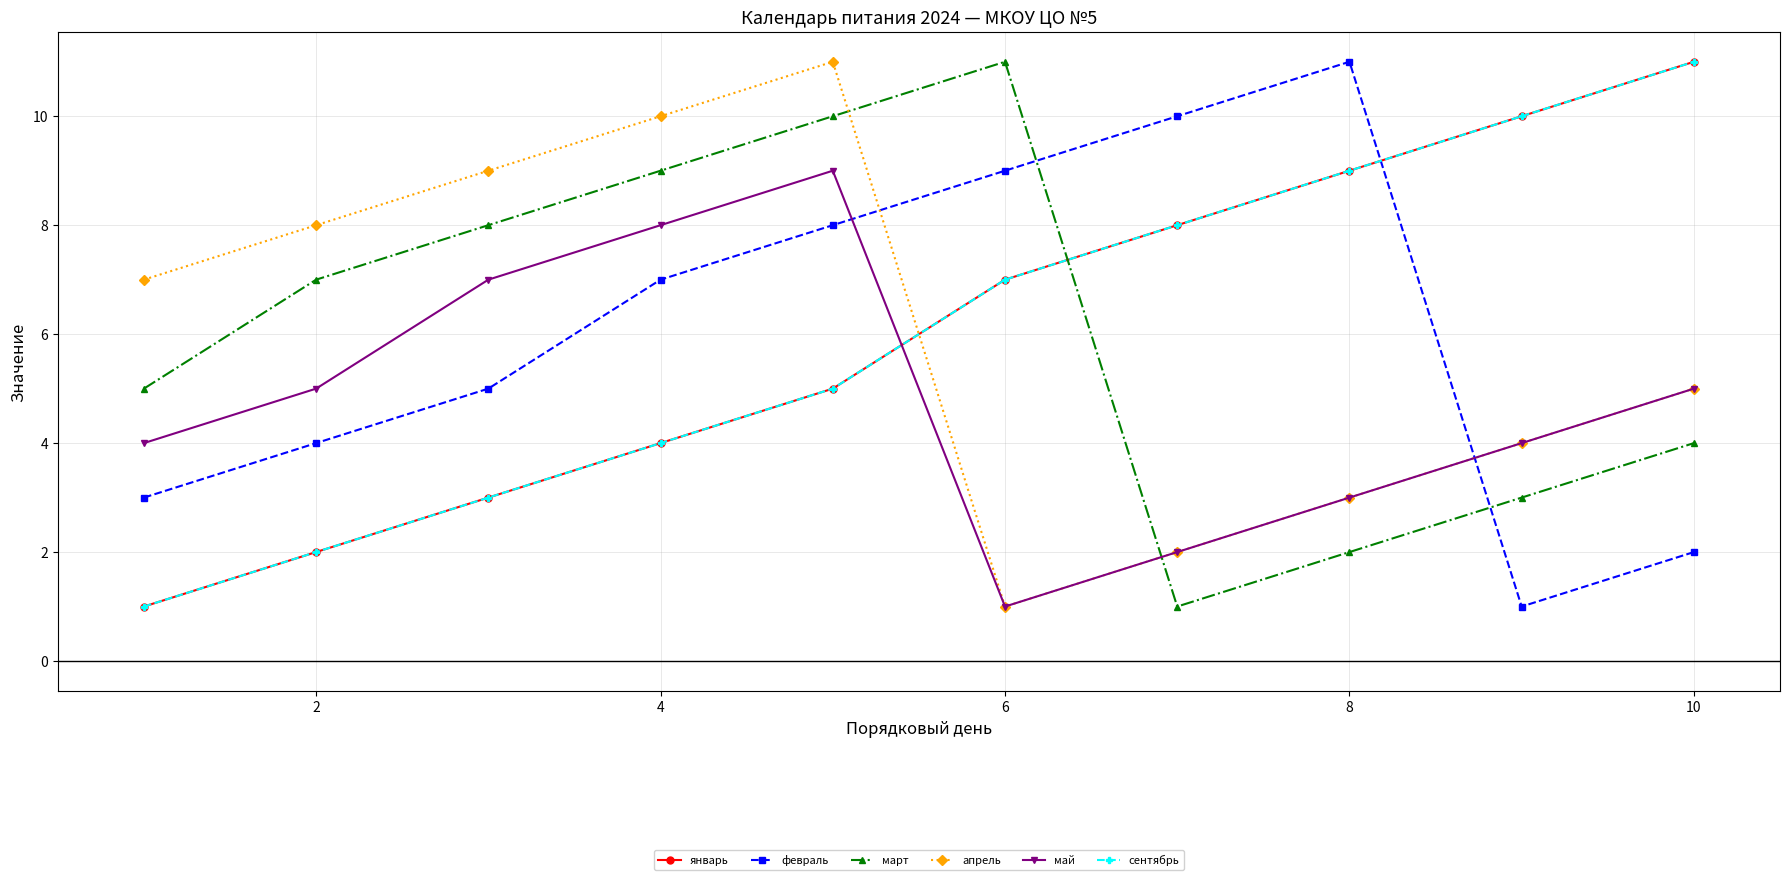

Is this an area chart (filled region under the line)?

No